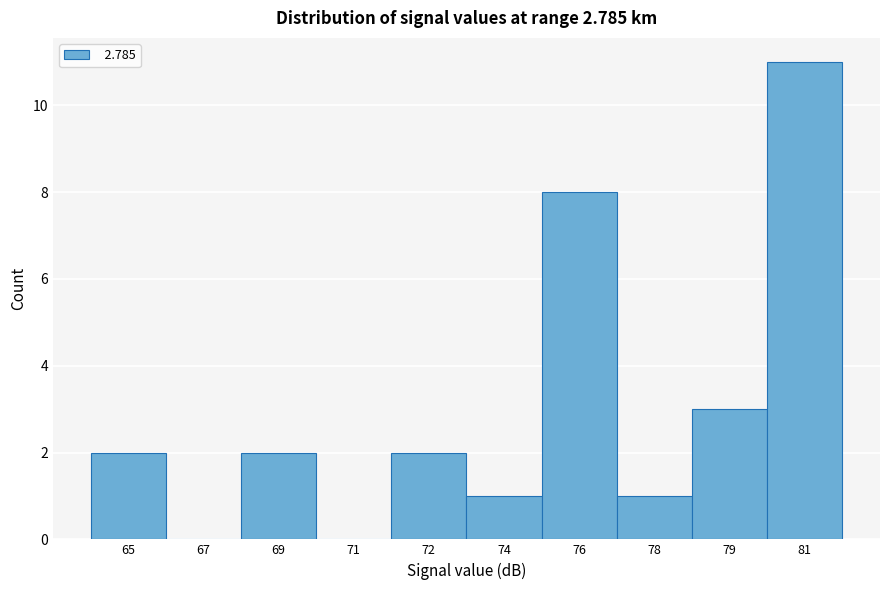

Reading left to right, list all the values displayed in this chart.

65=2	67=0	69=2	71=0	72=2	74=1	76=8	78=1	79=3	81=11